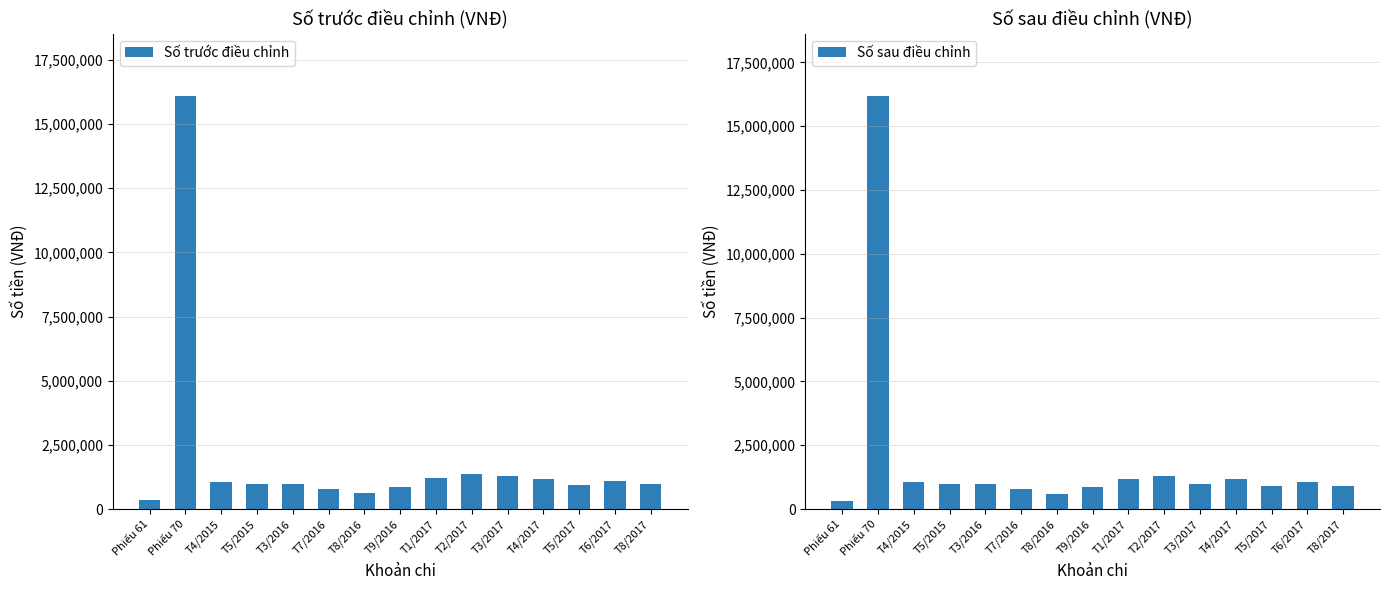

At which category is the sum across all series the highest?

Phiếu 70